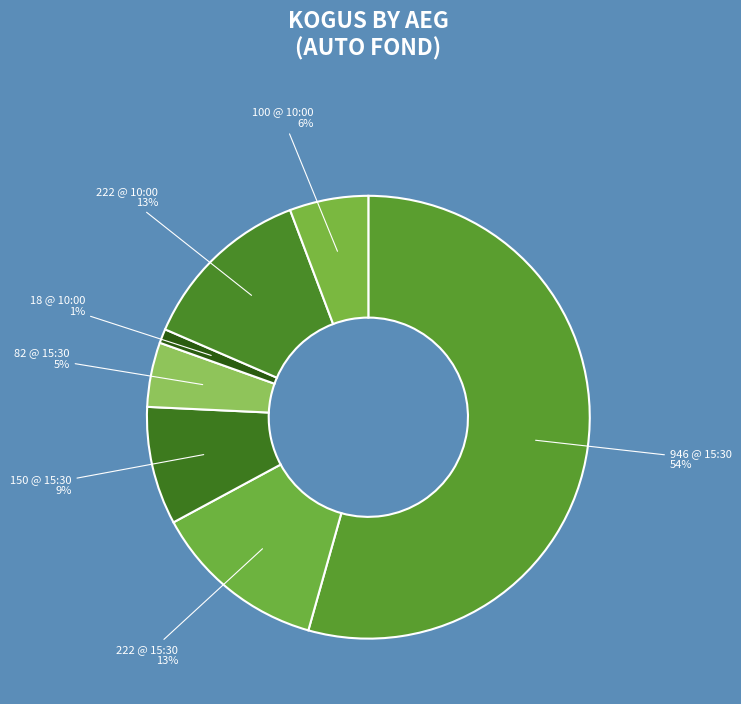

The 82 @ 15:30 slice represents 18% of the pie. True or false?

False